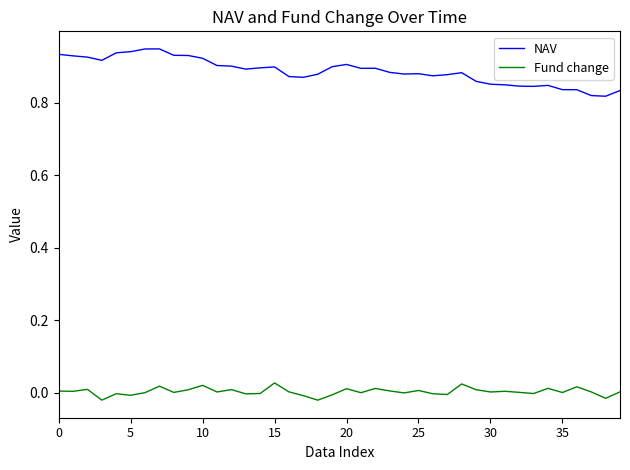

List the series in order of their peak value, lowest first.

Fund change, NAV